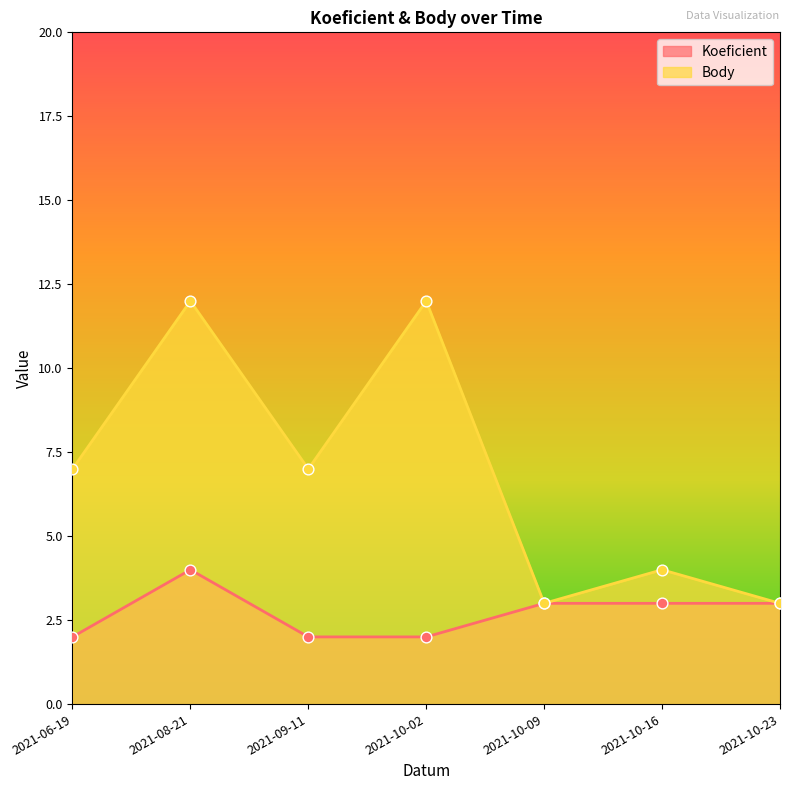

Which series has the largest Y range (max minus min)?

Body